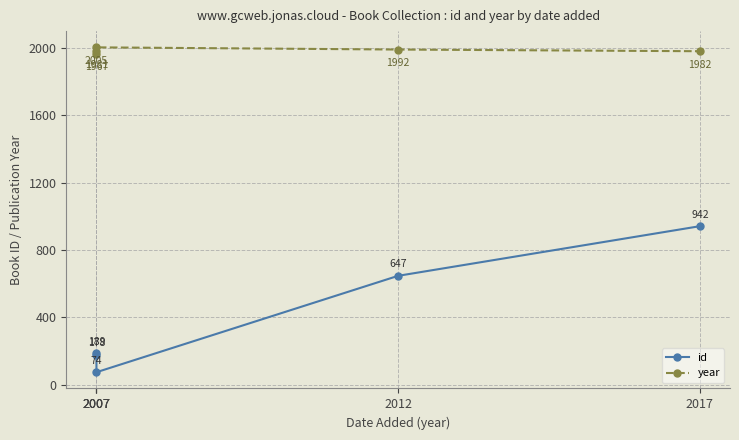

Is this an area chart (filled region under the line)?

No